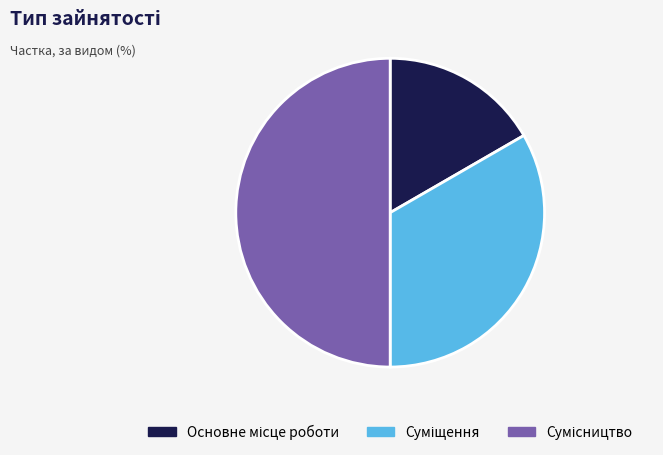

To the nearest percent, what portion does Основне місце роботи represent?

17%